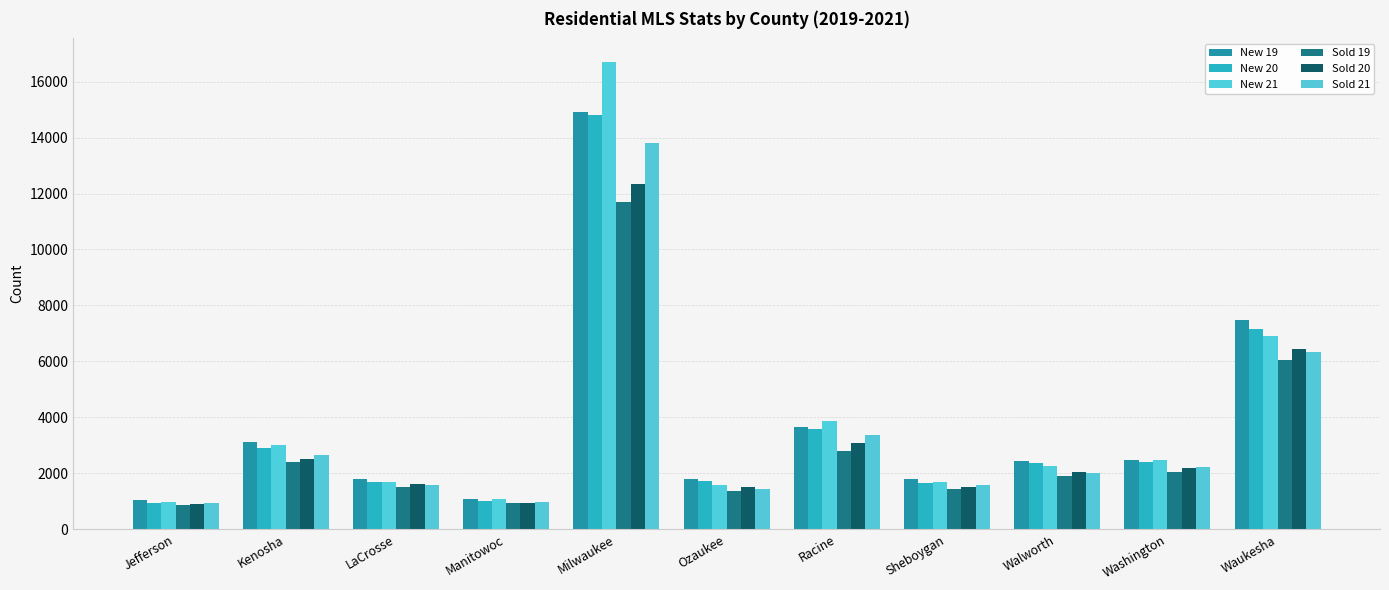

What is the difference between the highest and lowest values at LaCrosse?

313